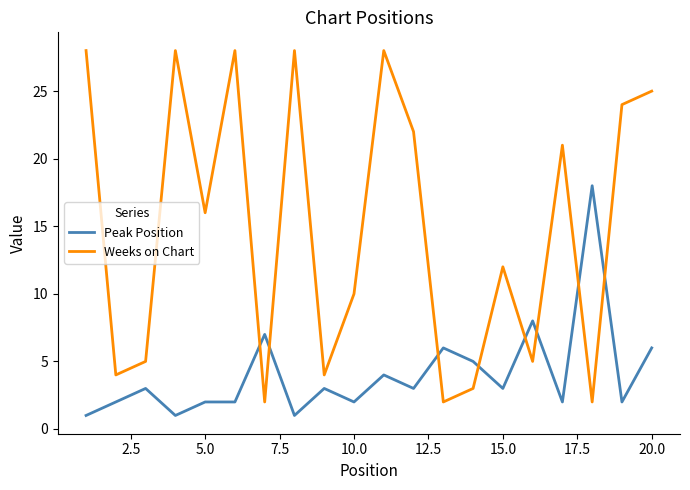

True or false: Weeks on Chart and Peak Position cross at least once.

True